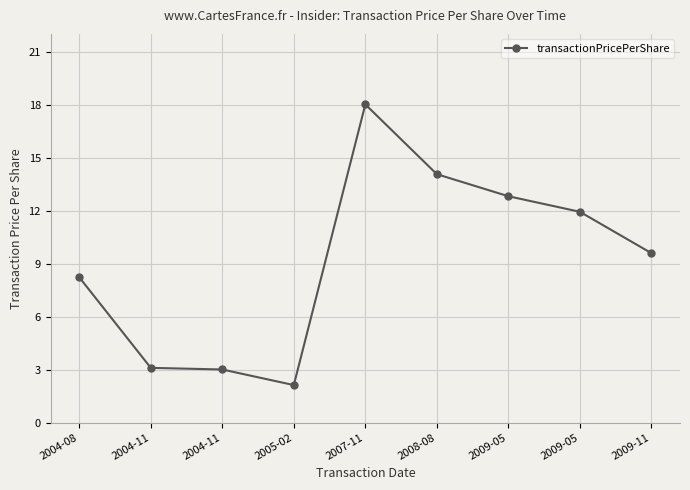

Between 2009-05 and 2009-05, which is larger?

2009-05